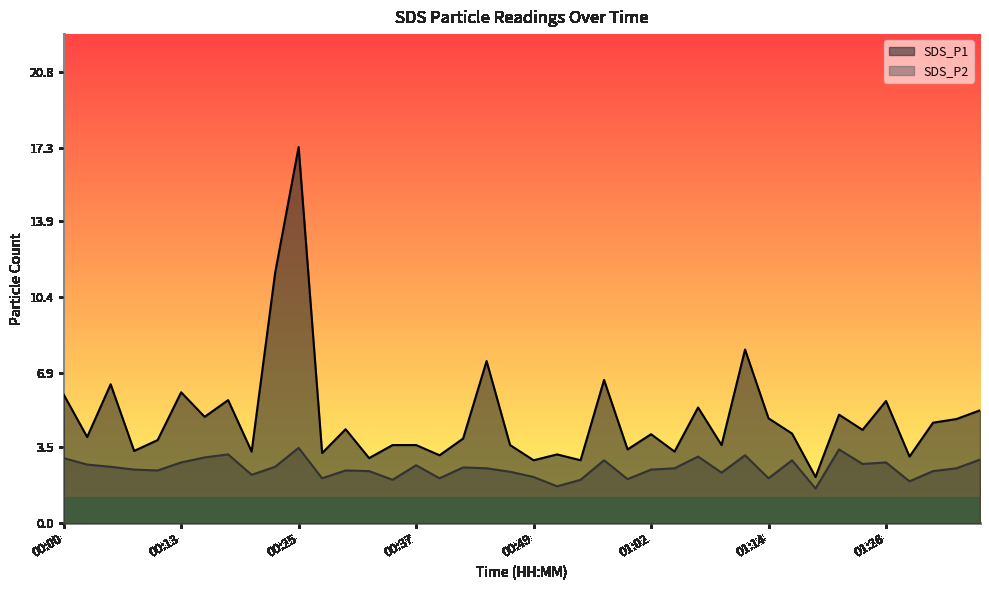

What is the average value of the SDS_P1 series?

4.9